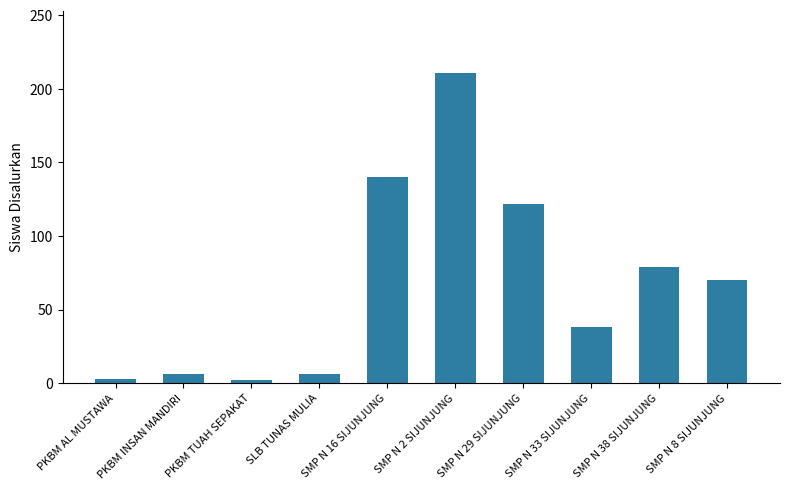

What is the ratio of the value at SMP N 16 SIJUNJUNG to the value at SMP N 8 SIJUNJUNG?

2.0